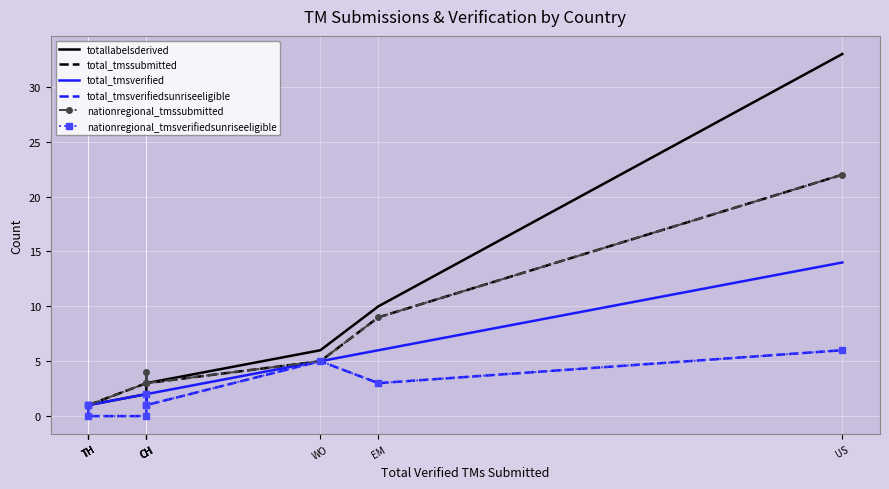

Which series has the largest range (max minus min)?

totallabelsderived